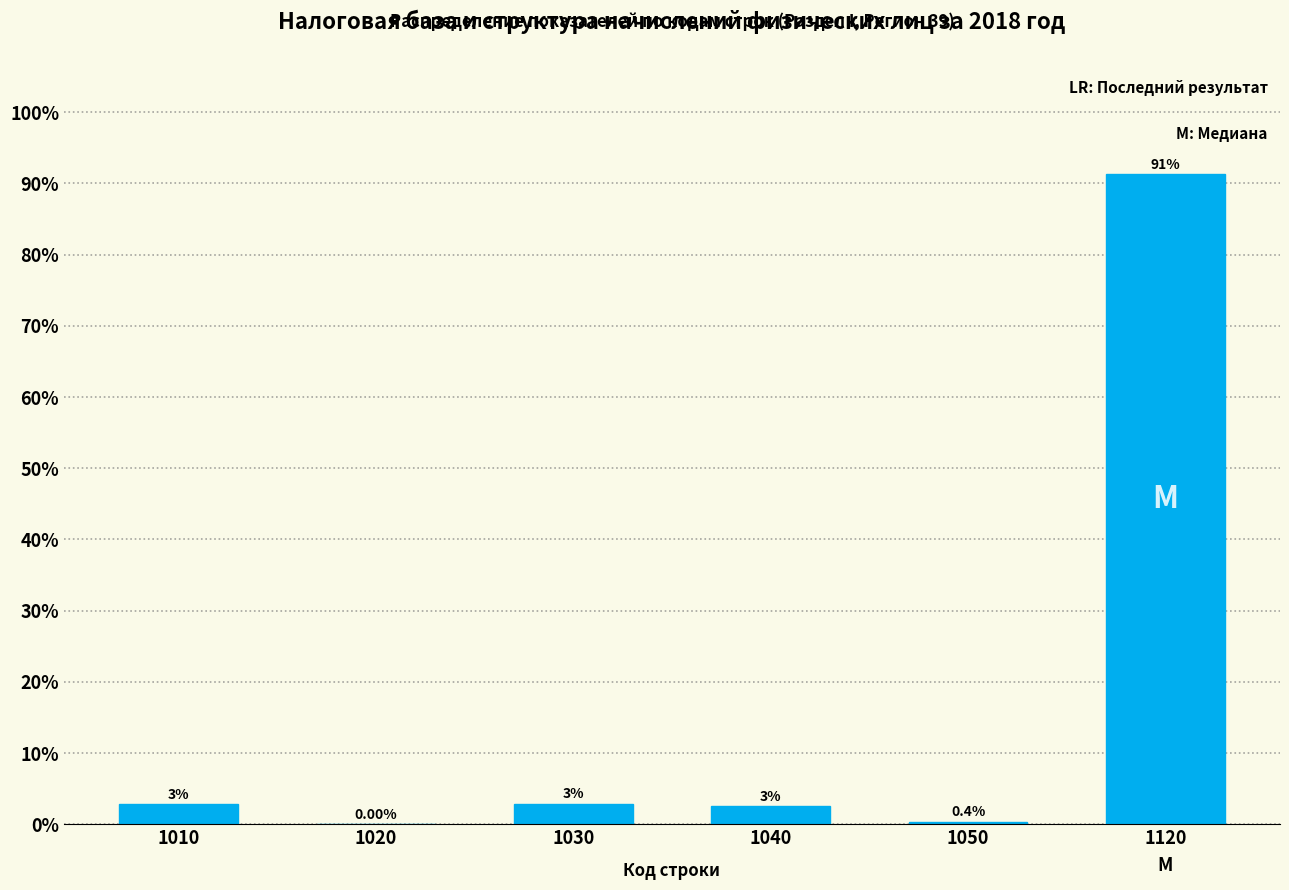

Between 1120 and 1040, which is larger?

1120